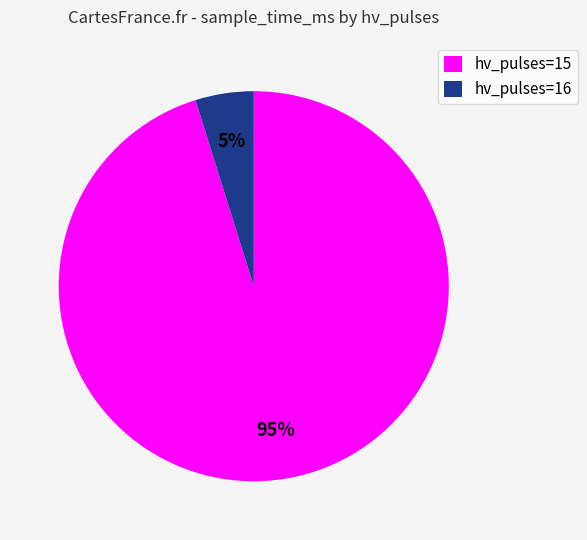

To the nearest percent, what is the average slice percentage?

50%